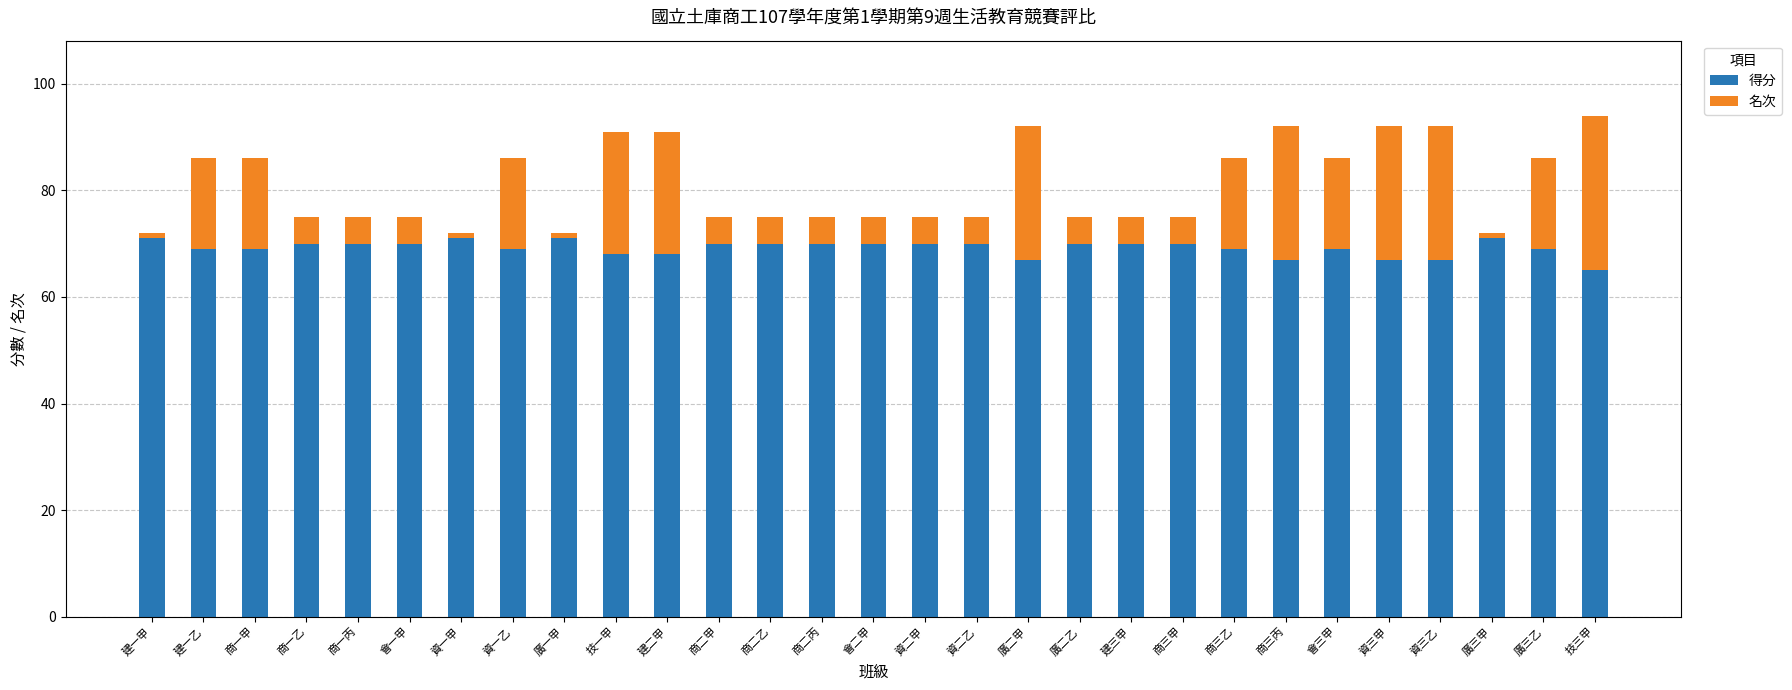

What is the average value of the 得分 series?

69